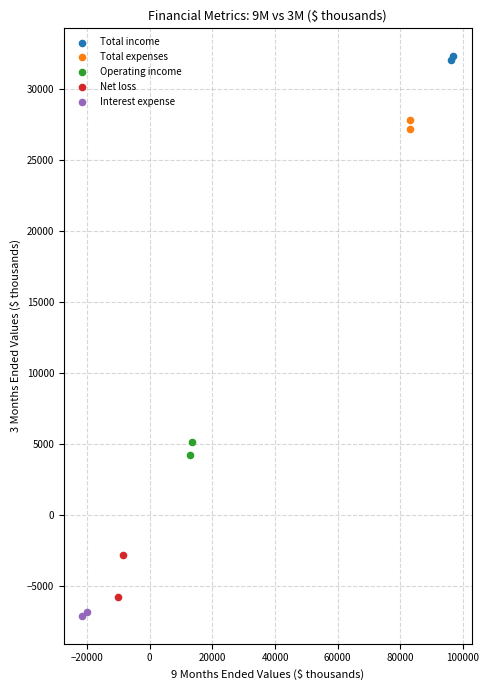

Which series reaches the minimum Y coordinate?

Interest expense